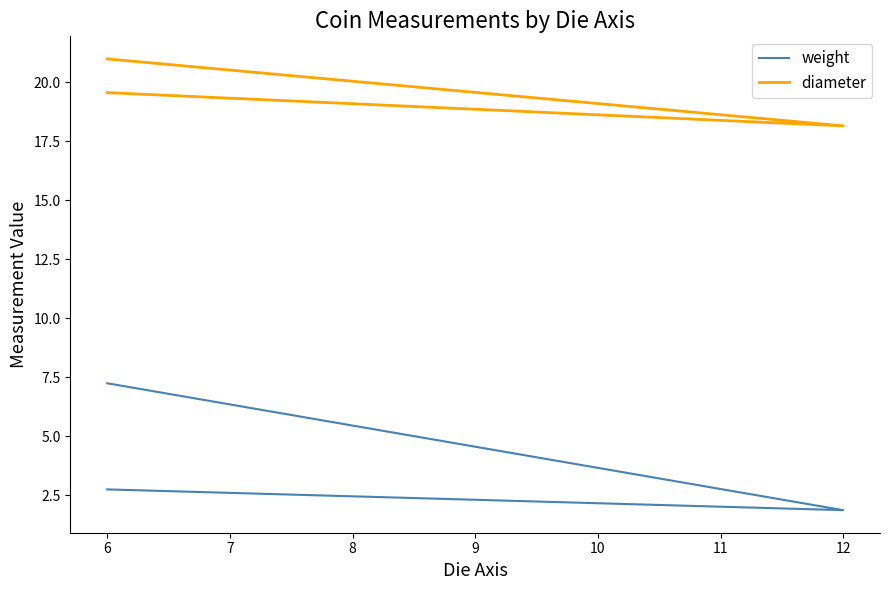

What are all the series names shown in the legend?

weight, diameter